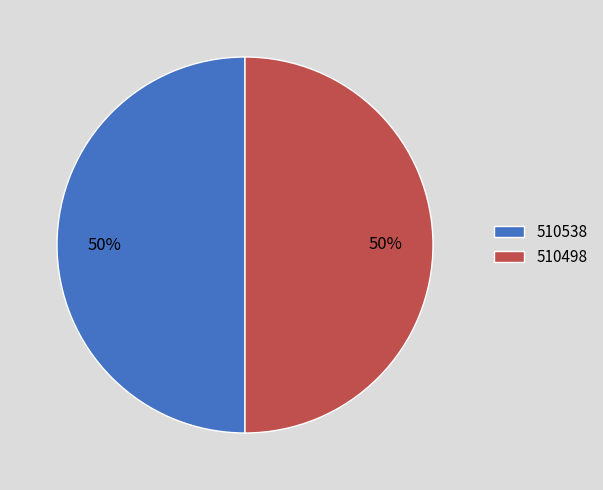

Is the sum of 510498 and 510538 greater than half?

Yes